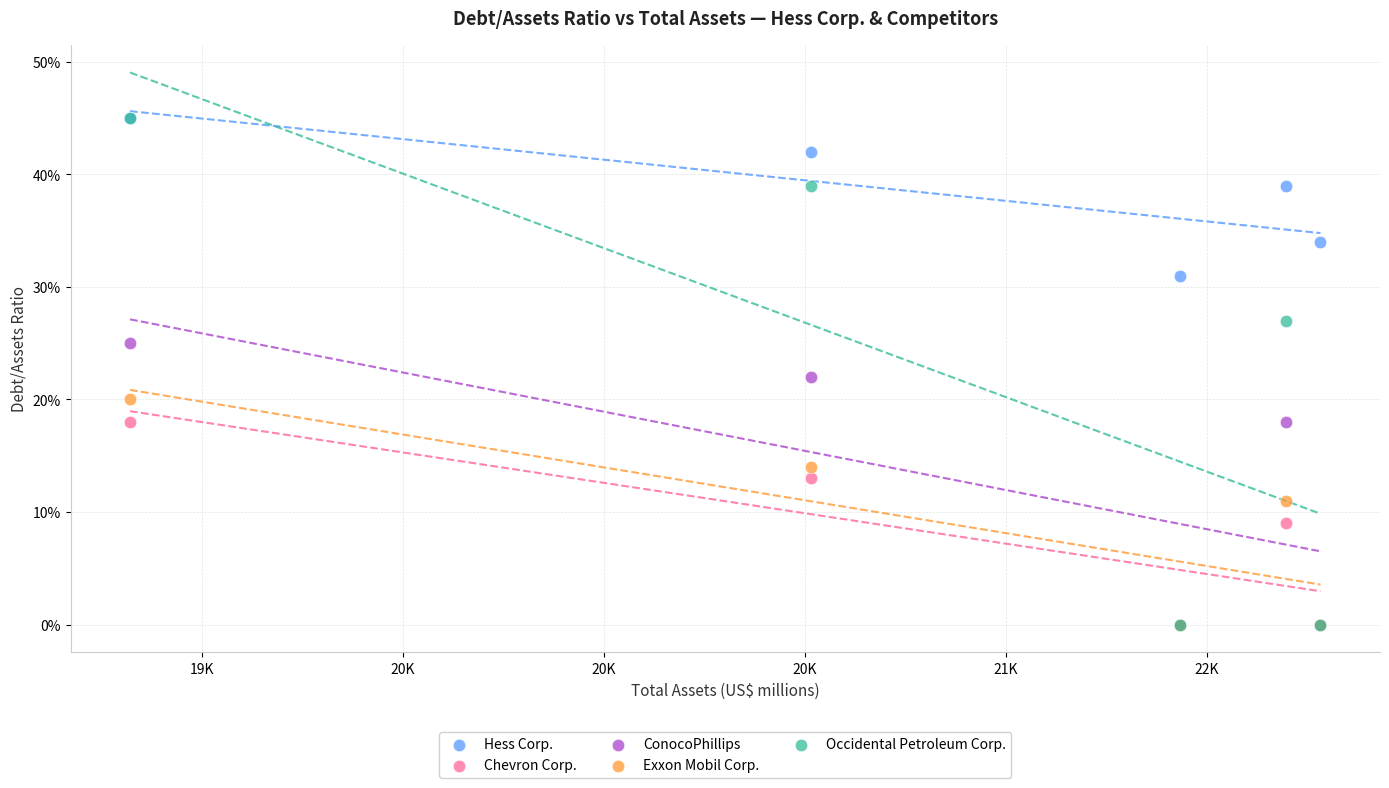

What are all the series names shown in the legend?

Hess Corp., Chevron Corp., ConocoPhillips, Exxon Mobil Corp., Occidental Petroleum Corp.